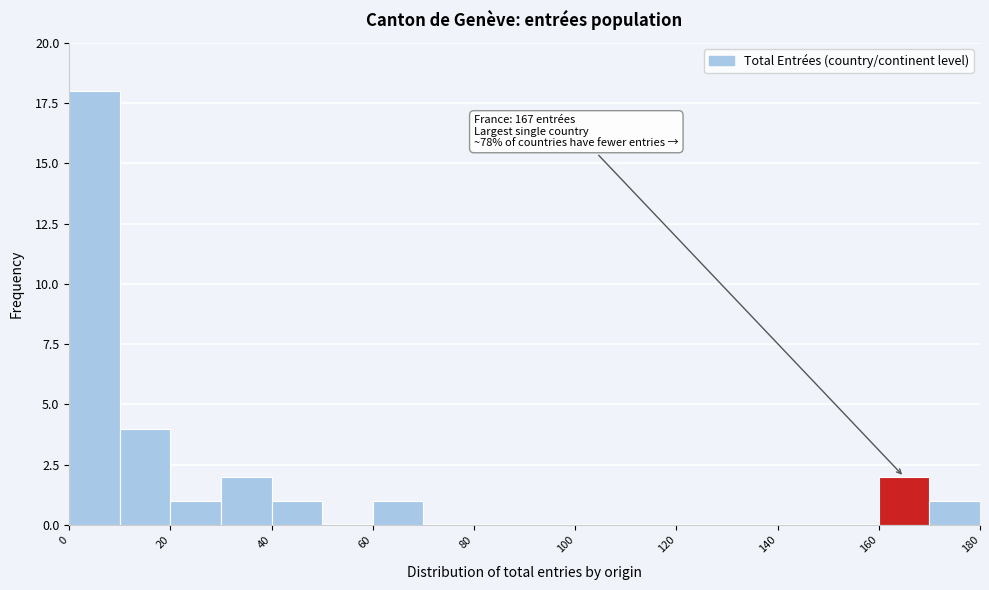

Over which range of the x-axis is the bar tallest?

0 to 10